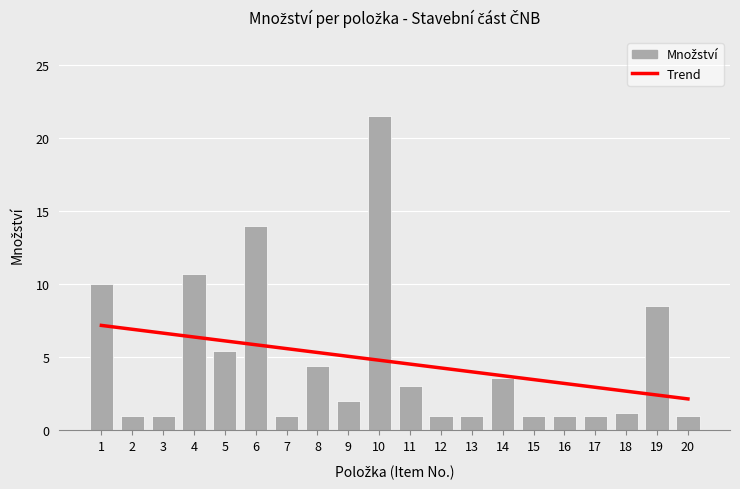

Are the bars grouped side by side (vs. stacked)?

No